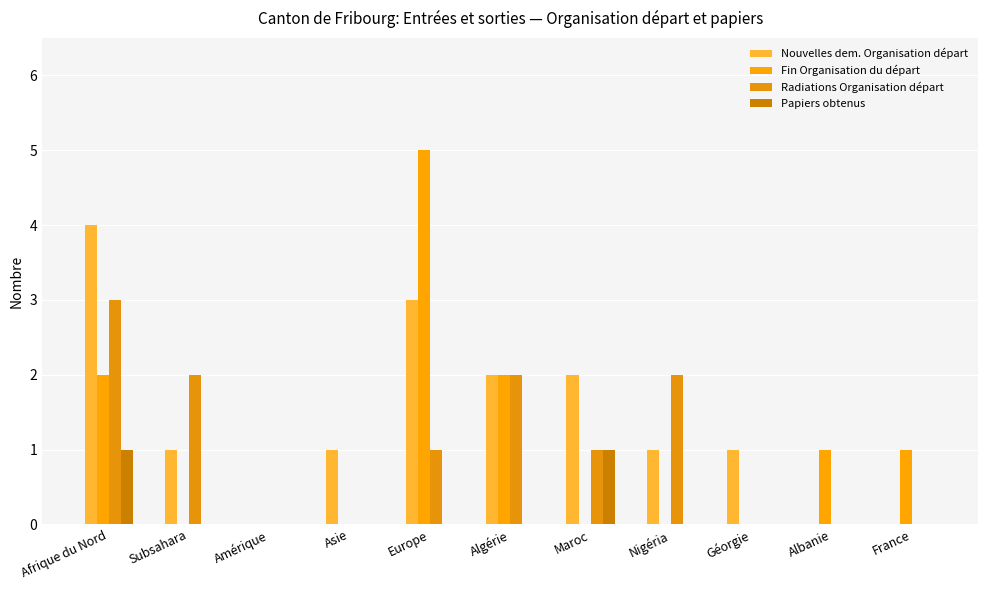

Reading left to right, what are all the values shown in this chart?

Nouvelles dem. Organisation départ: 4	1	0	1	3	2	2	1	1	0	0
Fin Organisation du départ: 2	0	0	0	5	2	0	0	0	1	1
Radiations Organisation départ: 3	2	0	0	1	2	1	2	0	0	0
Papiers obtenus: 1	0	0	0	0	0	1	0	0	0	0